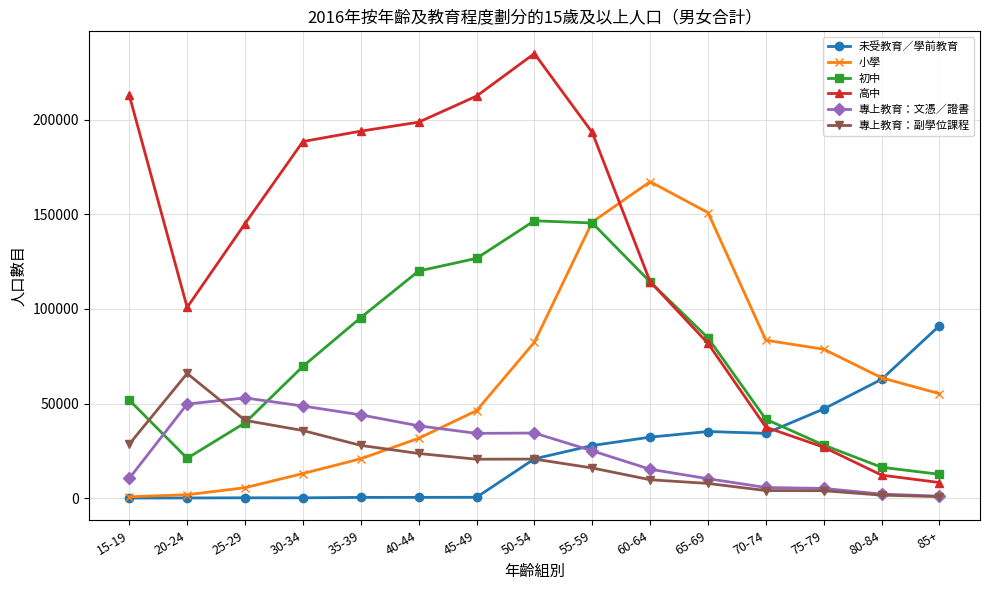

What is the label of the 5th point from the left?

35-39